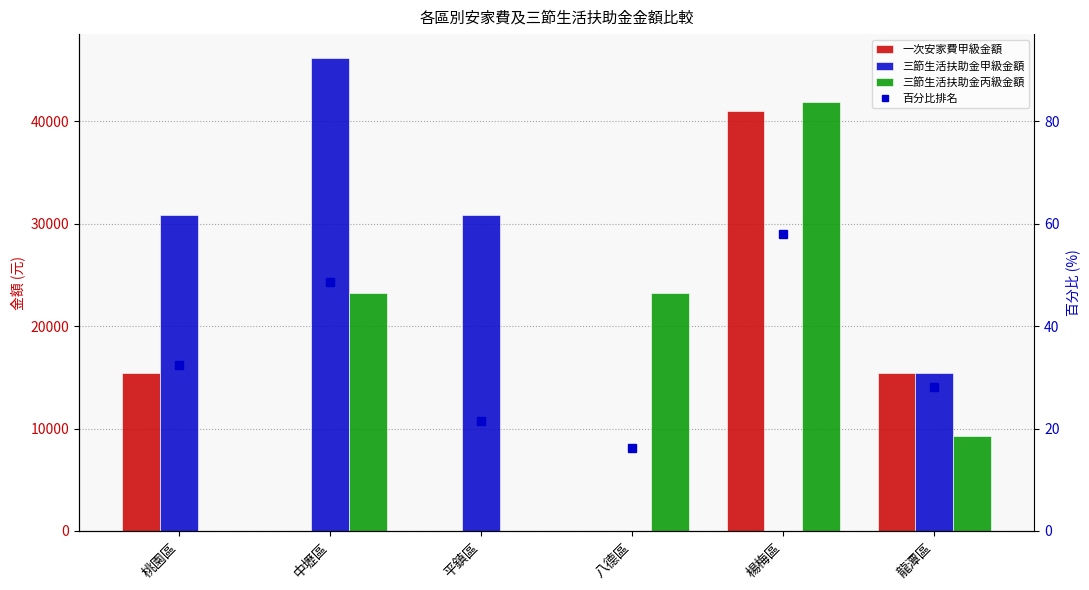

How many bars are there in each group?

3